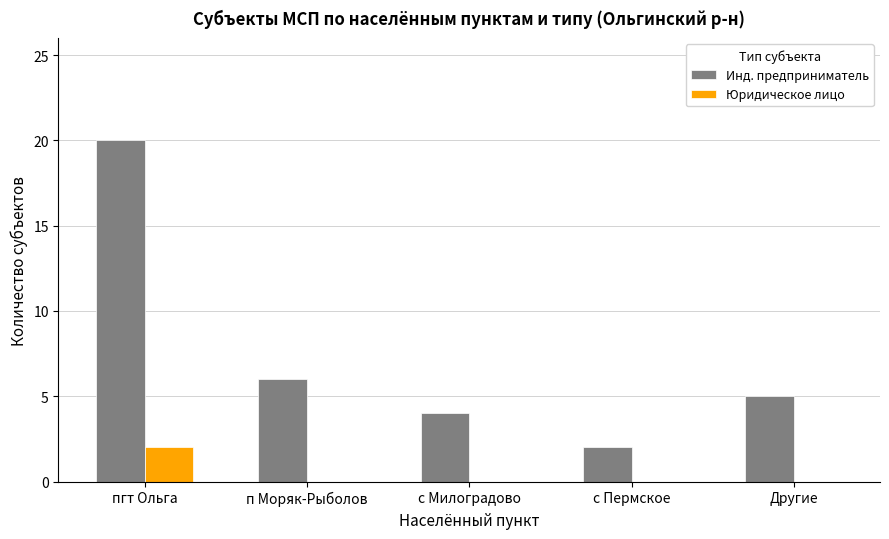

How many distinct data groups are displayed?

2